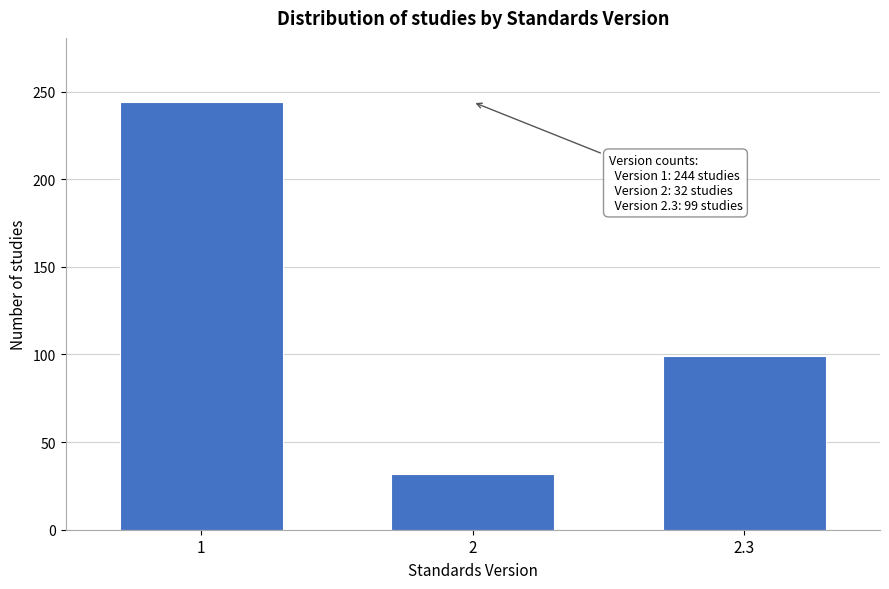

Reading right to left, extract all data points from this chart.

99	32	244